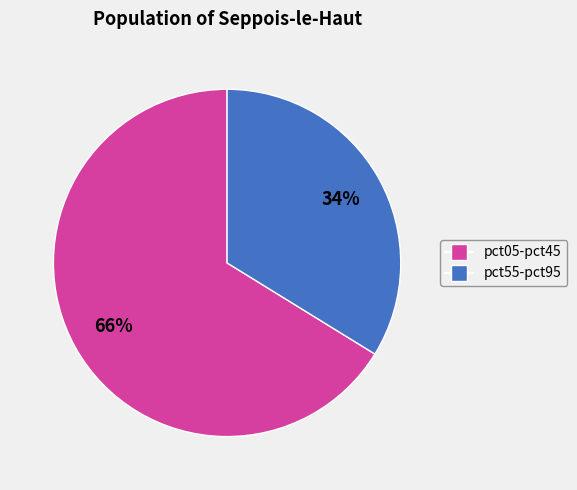

To the nearest percent, what is the average slice percentage?

50%